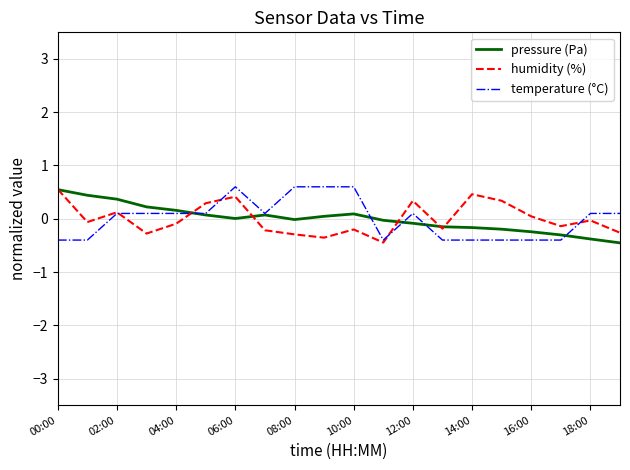

In pressure (Pa), how many points are higher than both neighbors (excluding endpoints)?

2